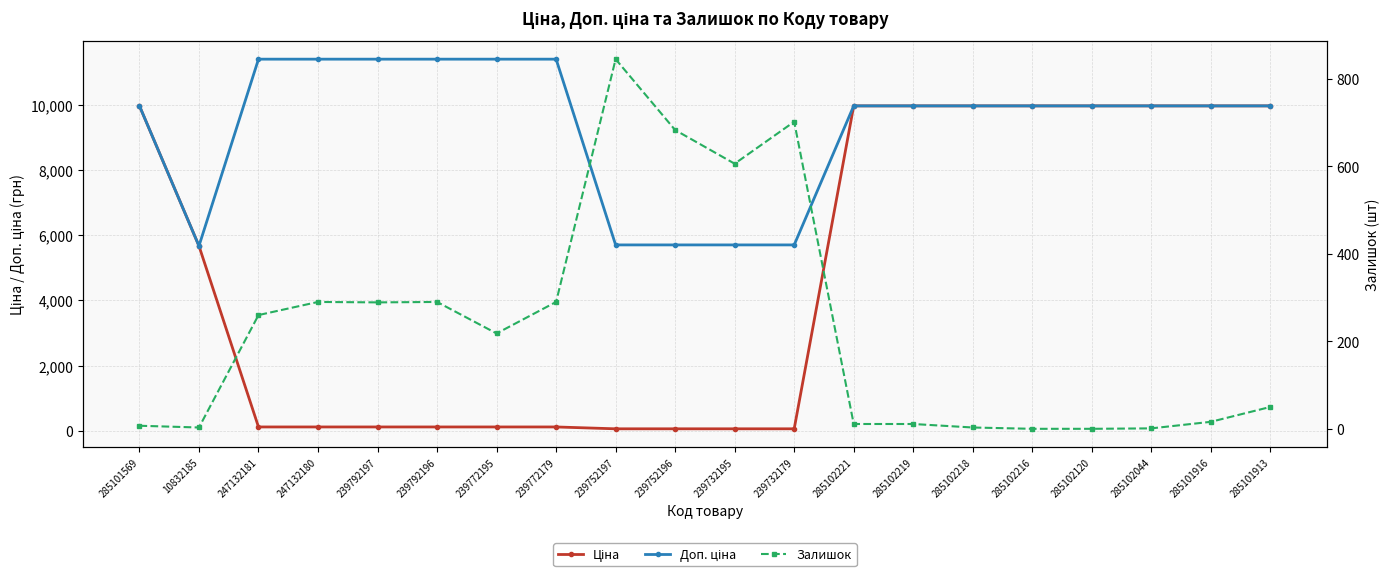

What is the difference between the maximum and minimum values in the Доп. ціна series?

5736.2